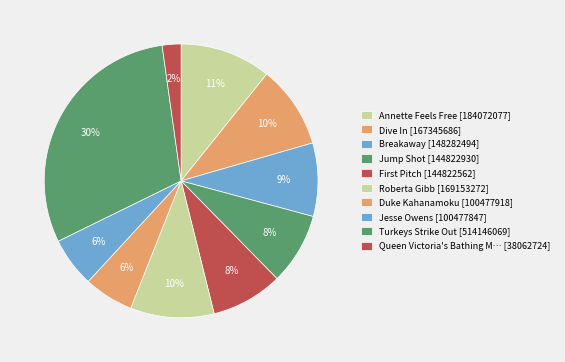

How many slices are in this pie chart?

10